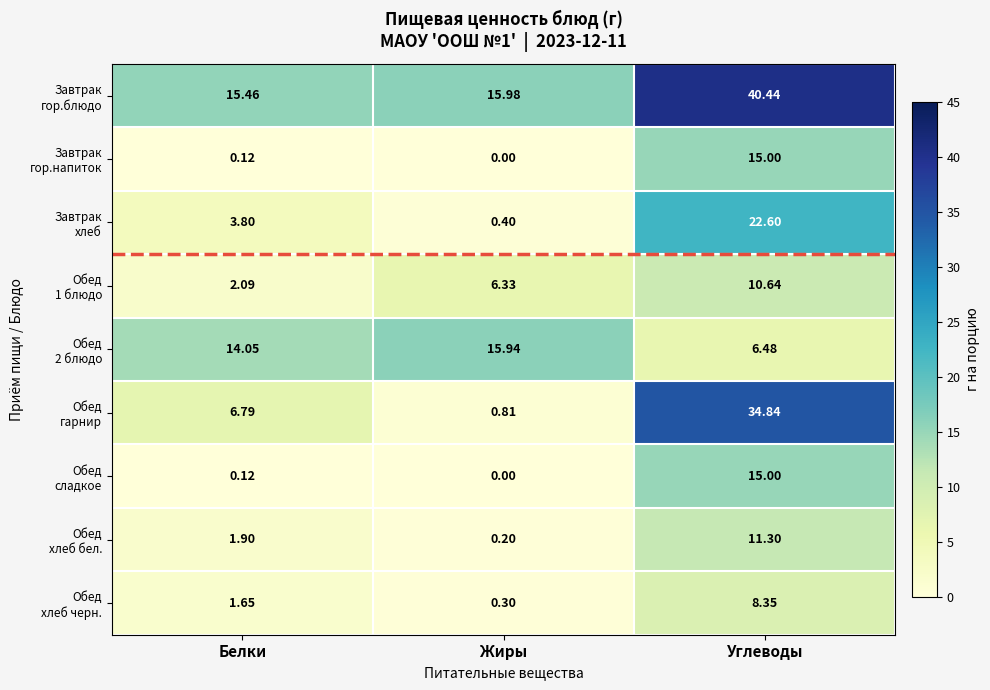

At which category is the sum across all series the highest?

Углеводы